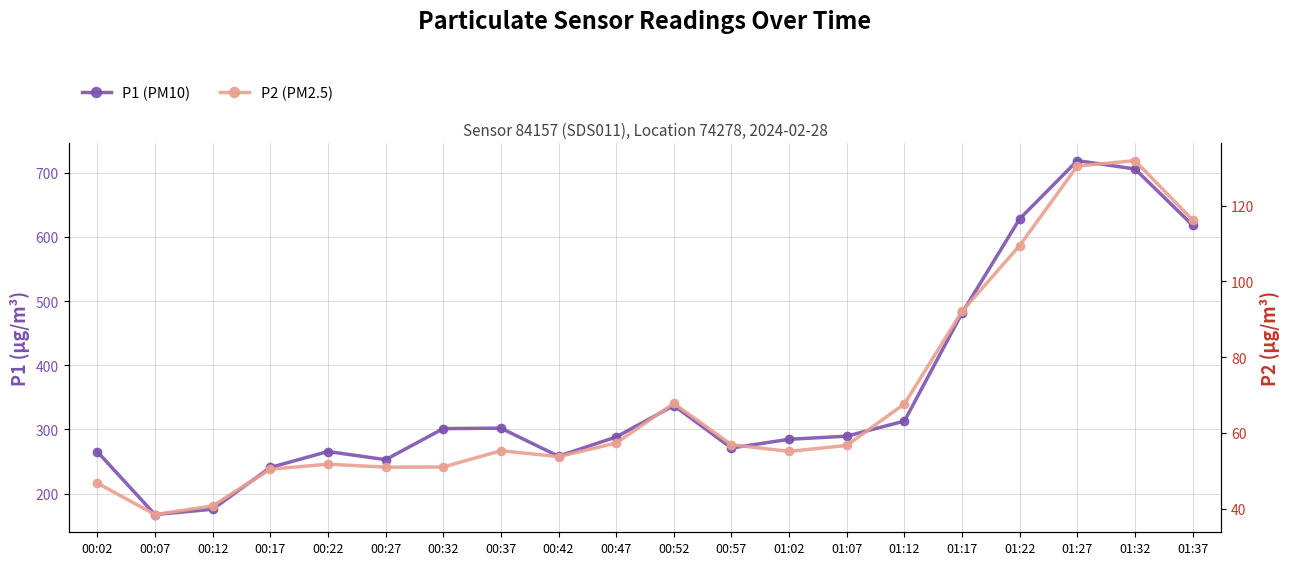

What is the sum of all P2 (PM2.5) values?

1380.6